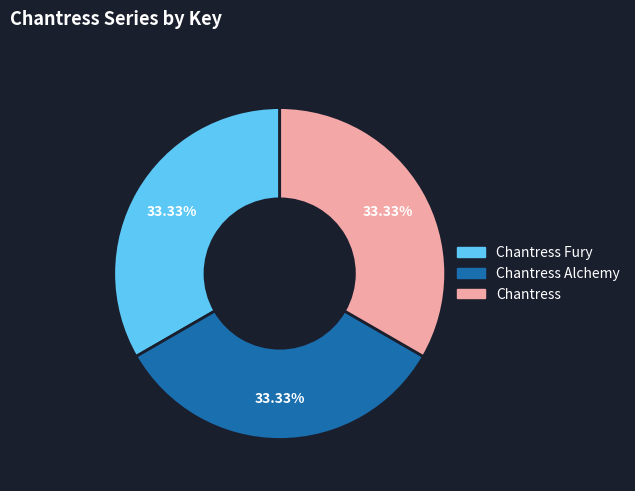

Is there a majority slice in this chart?

No